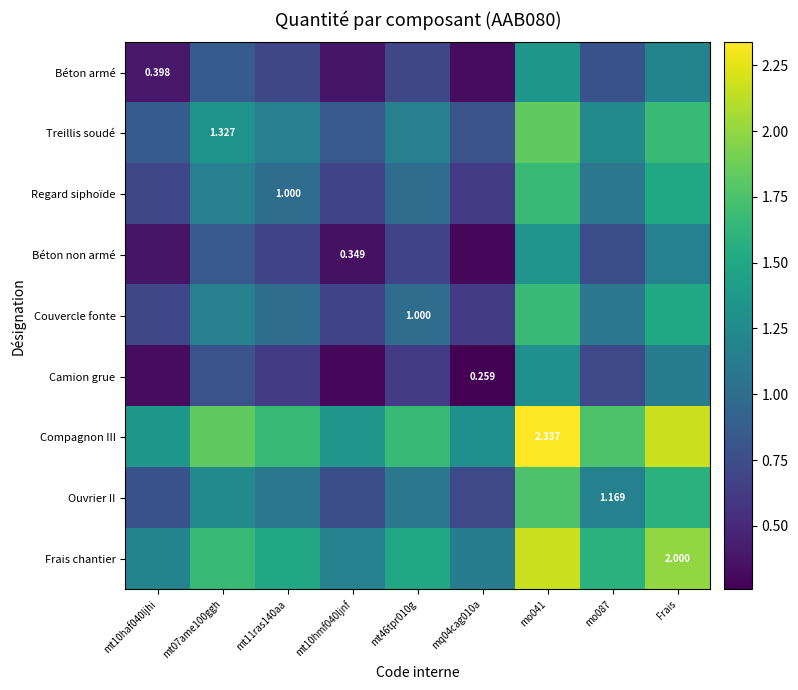

How many categories are shown in the chart?

9